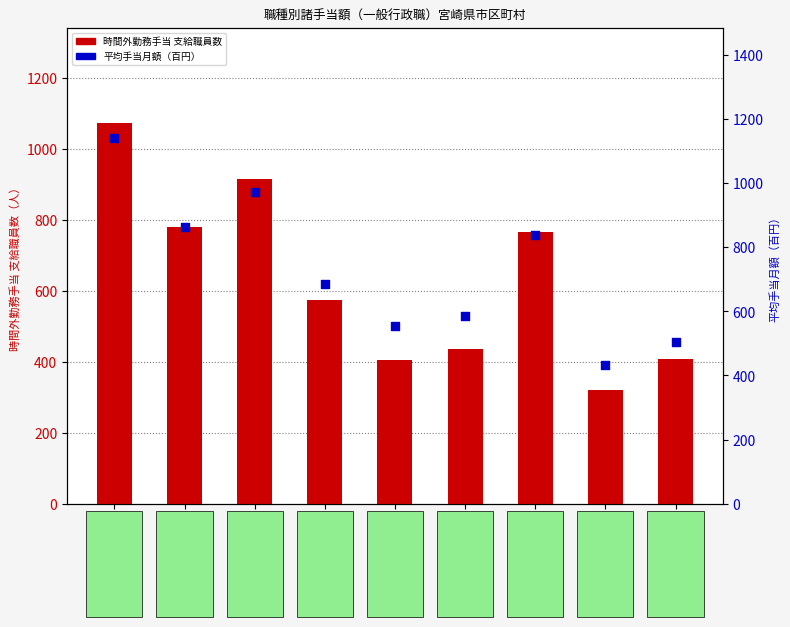

Which series has the largest total across all categories?

平均手当月額(百円)